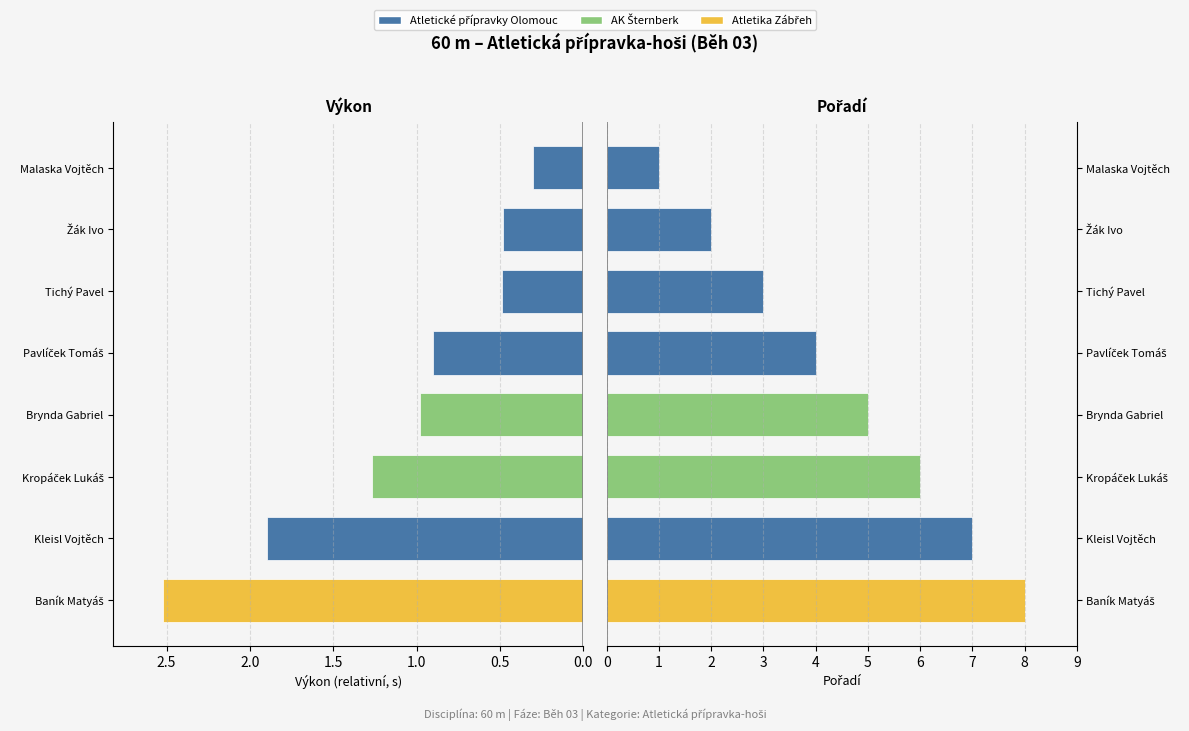

What is the difference between the second highest and minimum values in the Výkon series?

1.6